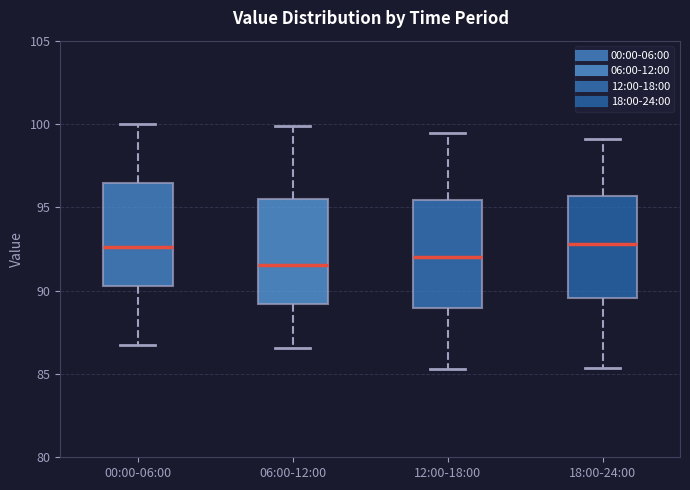

Which box's median line is the lowest?

06:00-12:00